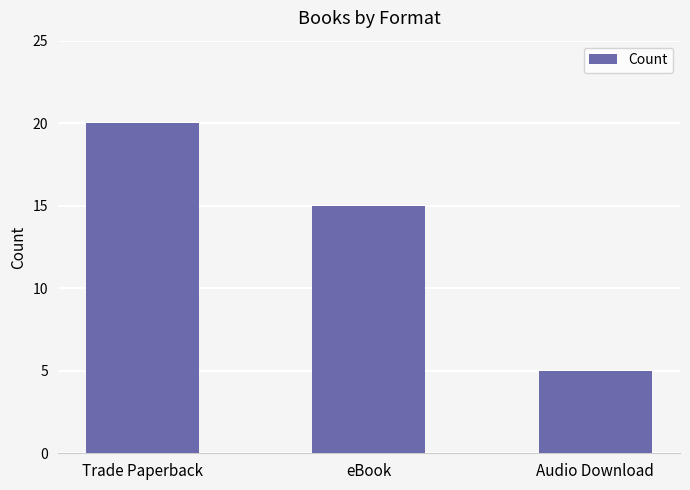

What is the change in value from Trade Paperback to Audio Download?

-15